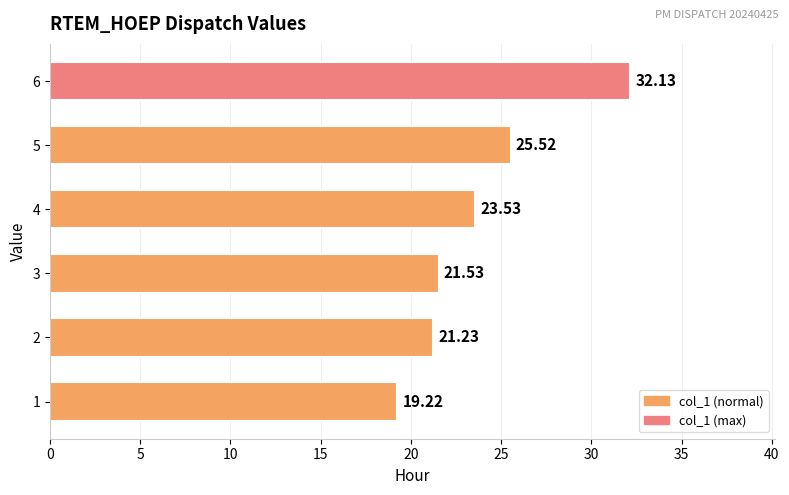

What is the sum of the values at 3 and 2?

42.8